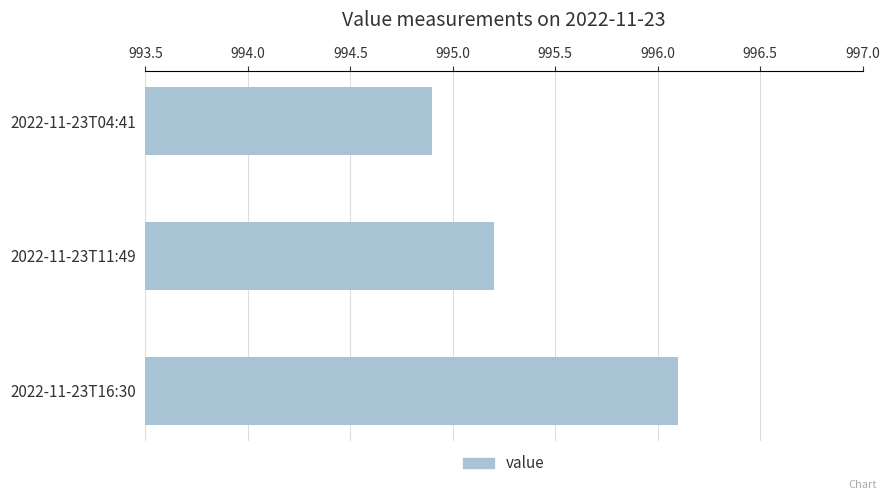

What is the change in value from 2022-11-23T04:41 to 2022-11-23T16:30?

+1.2